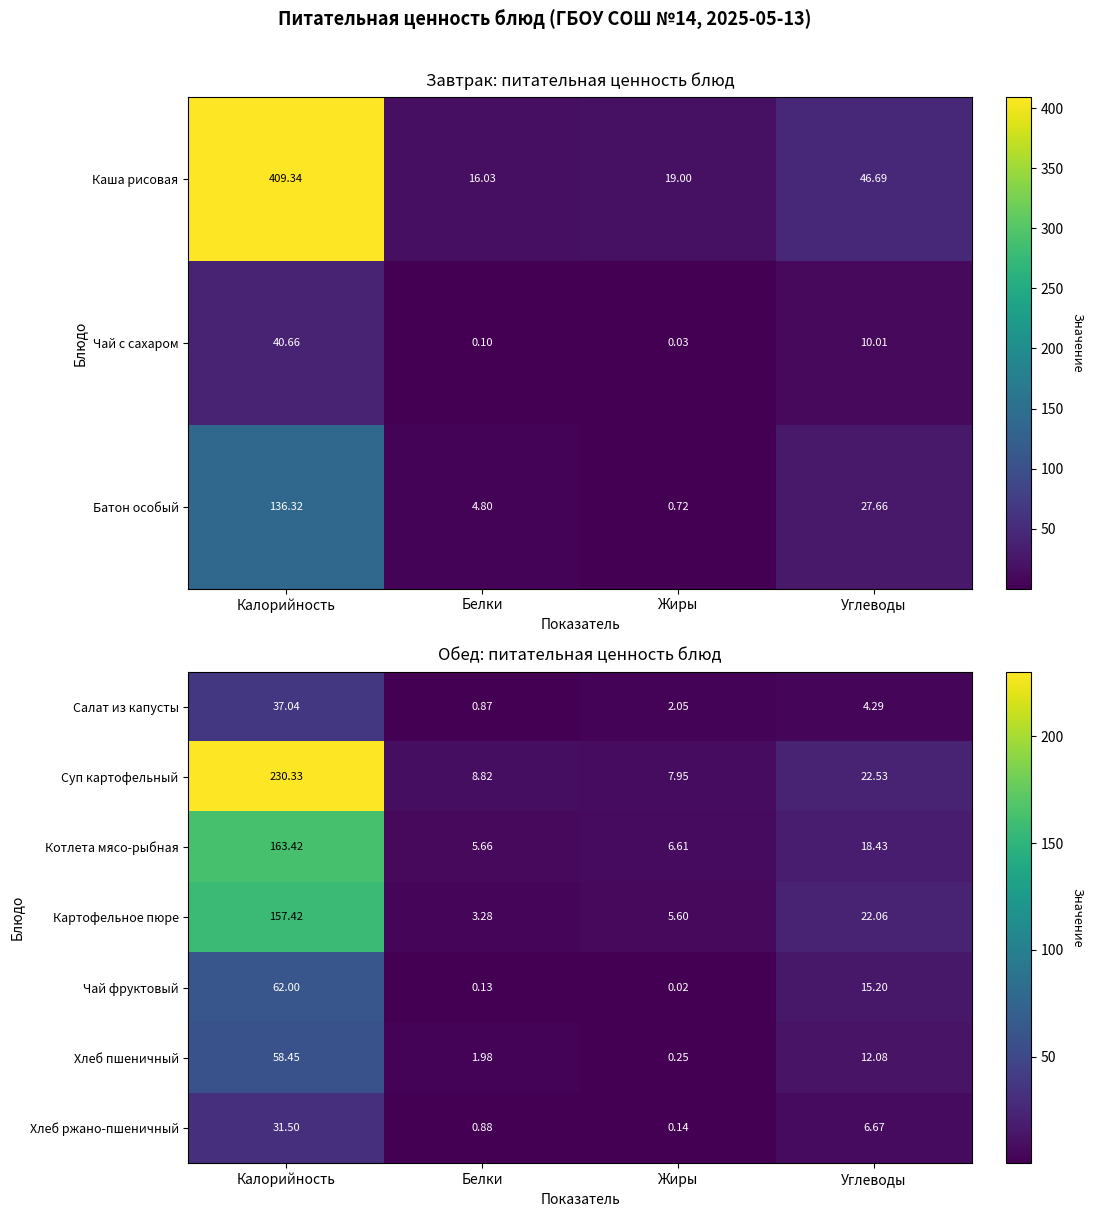

Which category has the highest value in the Картофельное пюре series?

Калорийность